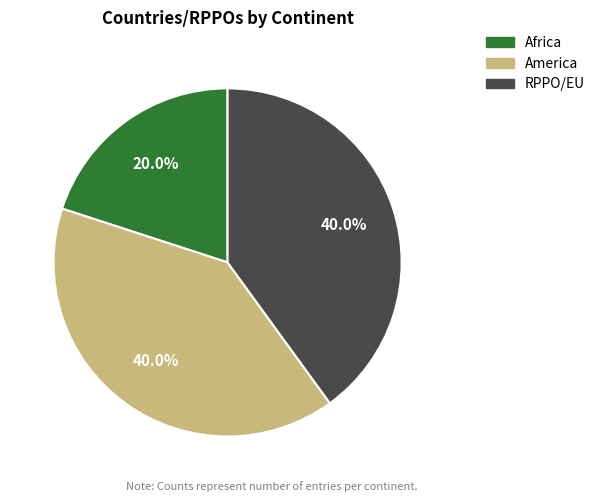

Is there any slice that represents more than half of the pie?

No